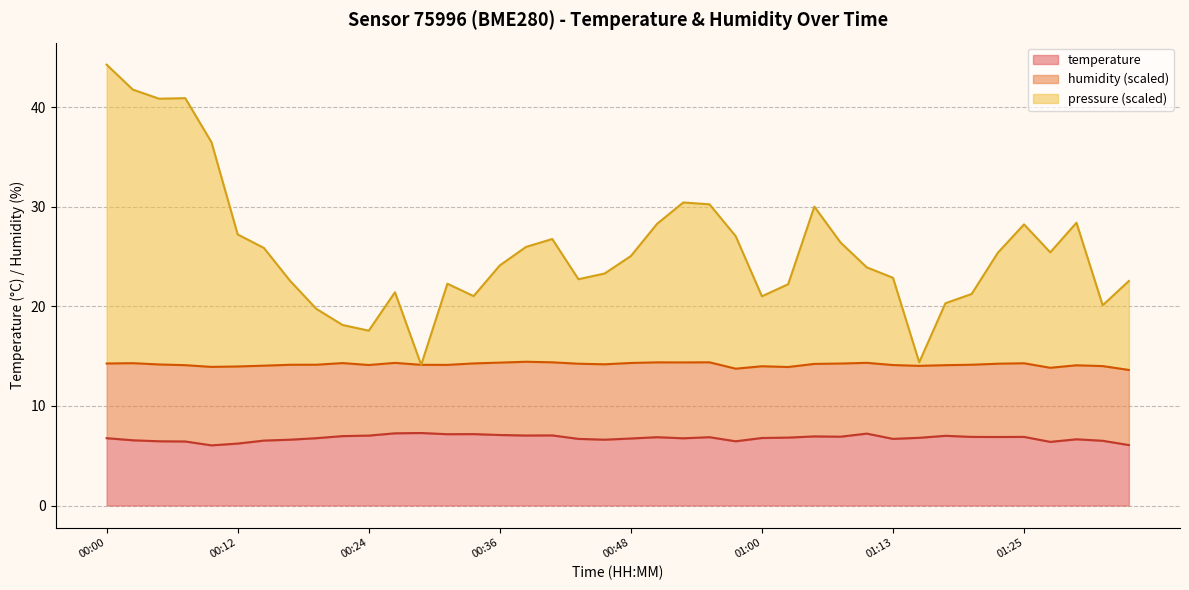

What position from the left is 00:05?

3